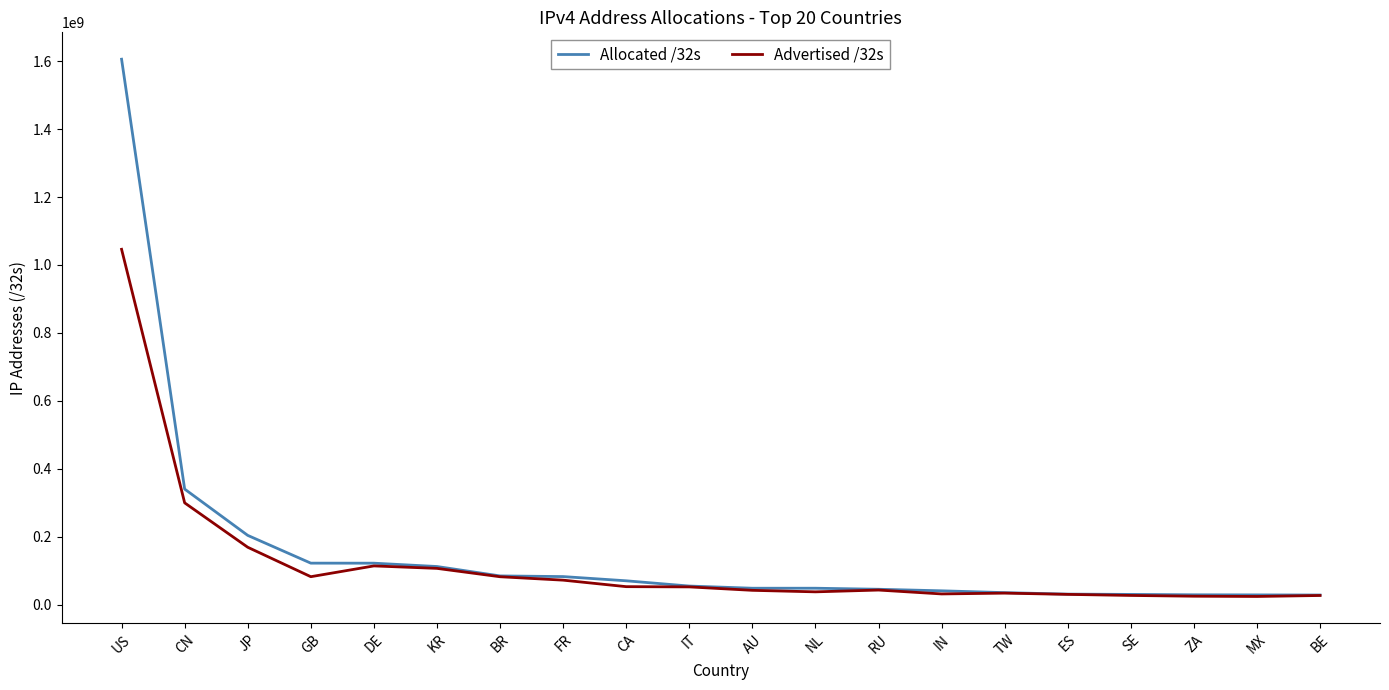

What is the greatest value displayed?

1605645312